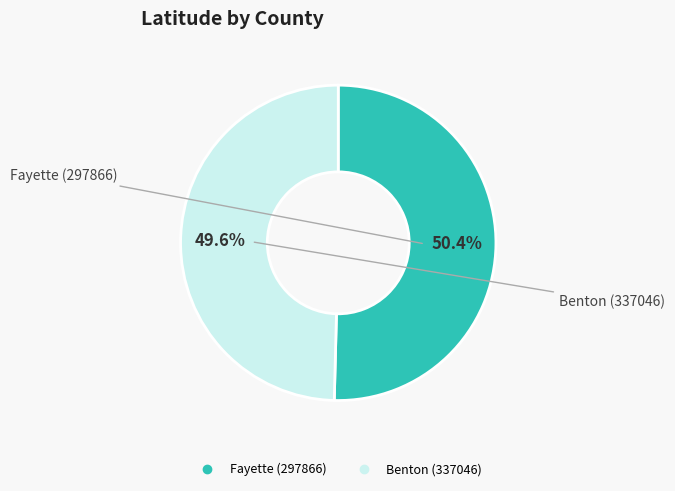

To the nearest percent, what percentage of the pie is Benton (337046)?

50%